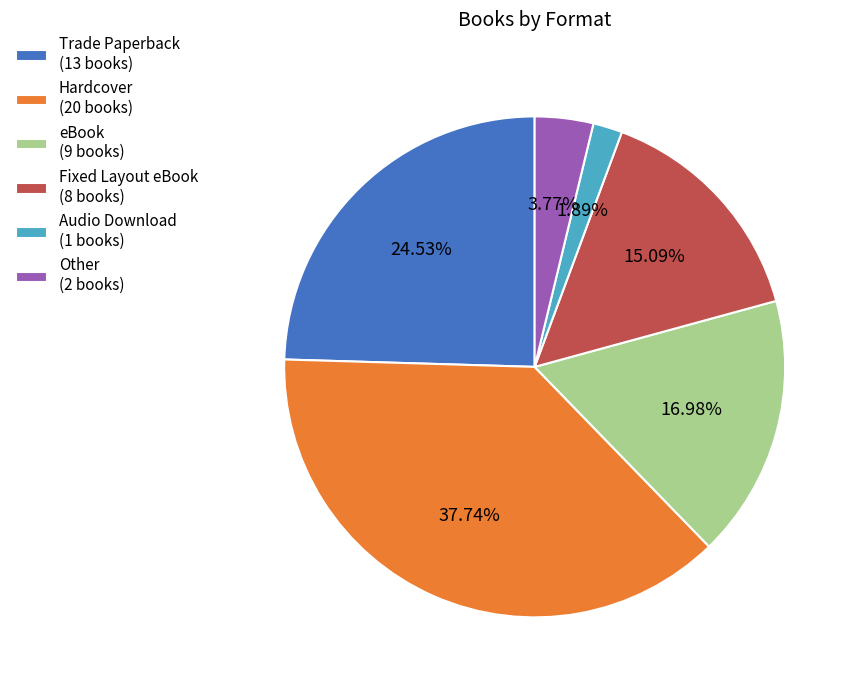

Count the number of slices in the pie.

6